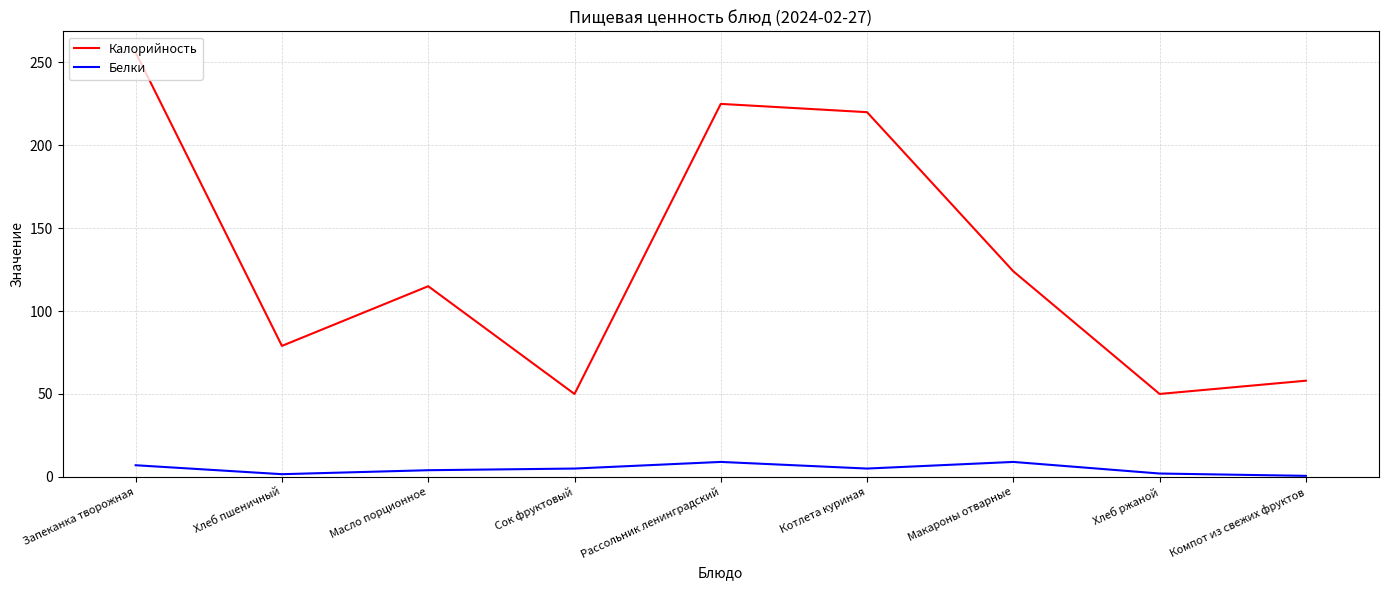

True or false: Калорийность and Белки cross at least once.

False